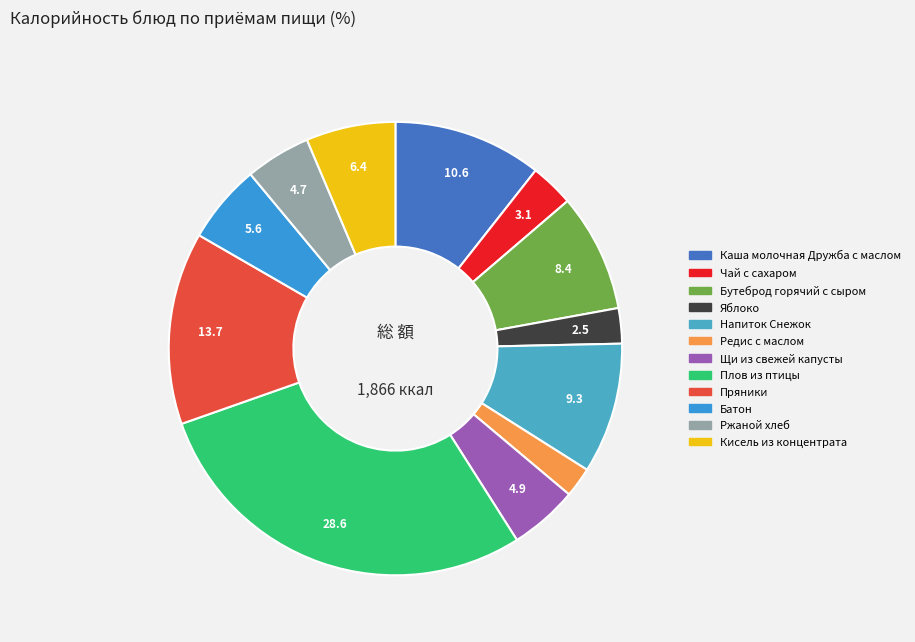

The Плов из птицы slice represents 29% of the pie. True or false?

True